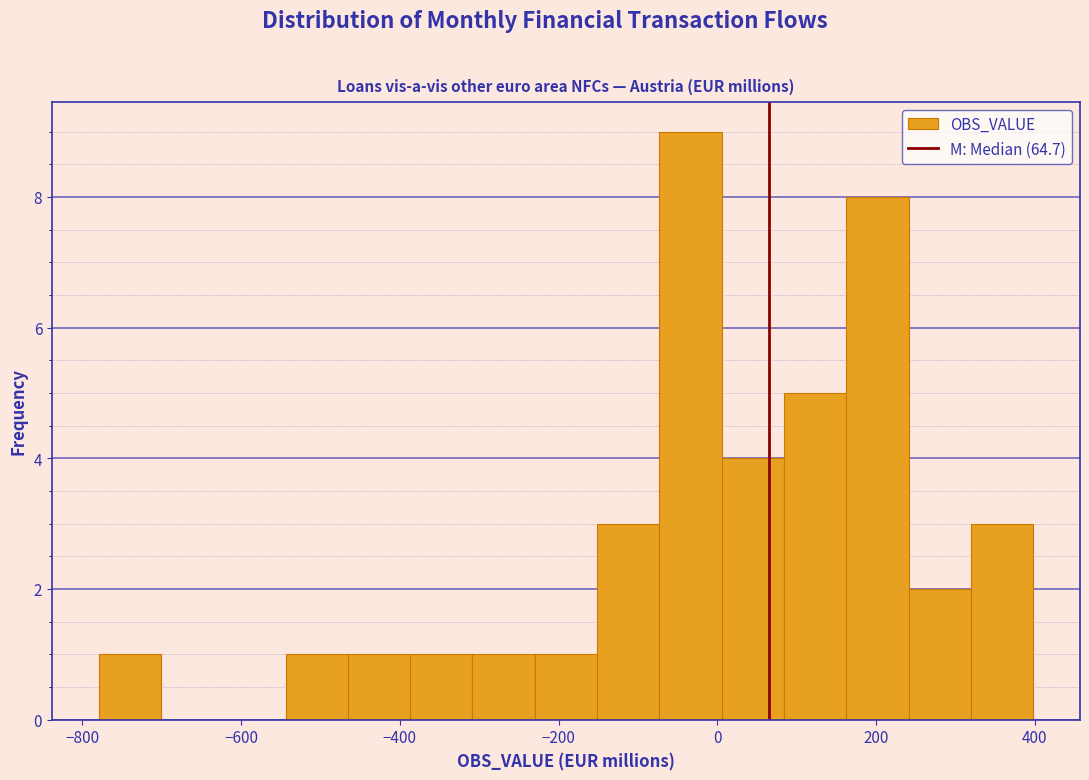

Read against the x-axis, roughly where is the centre of the tallest bar?

-40